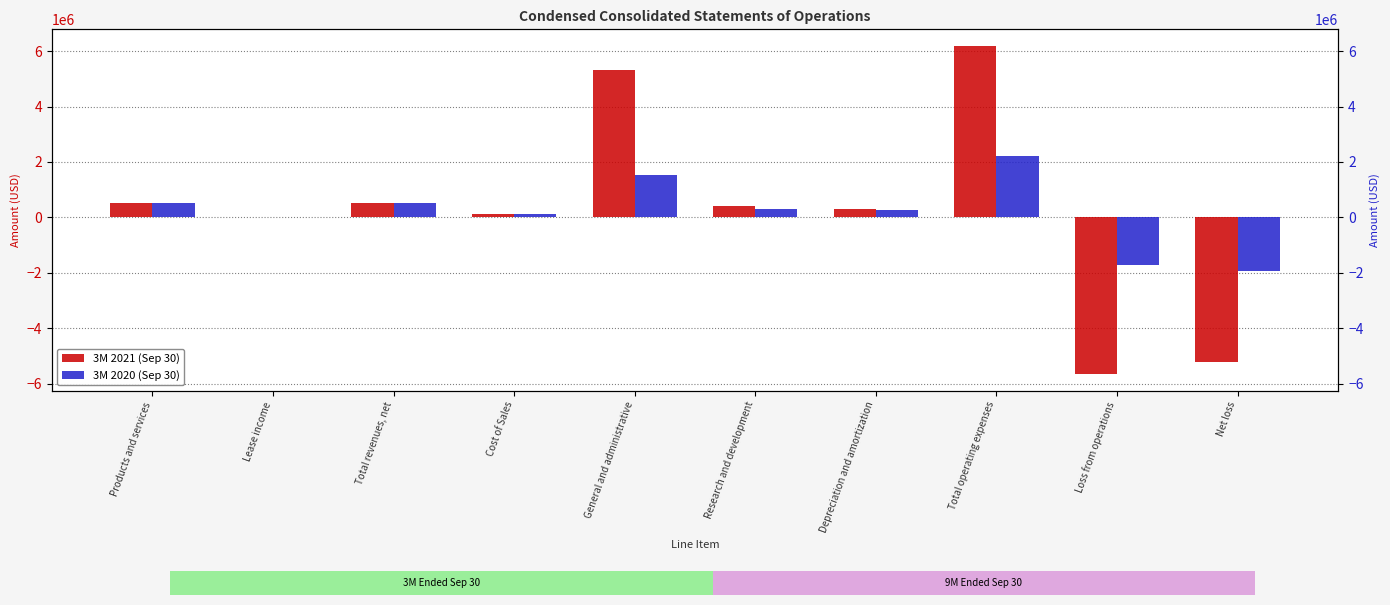

What is the total value across all series at Total operating expenses?

8417976